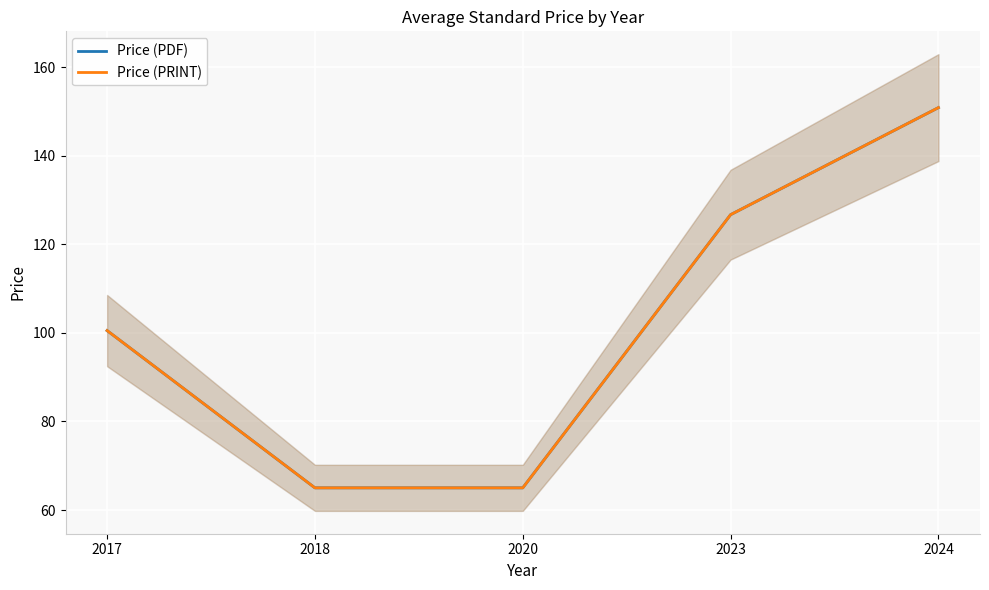

List the series in order of their peak value, highest first.

Price (PDF), Price (PRINT)